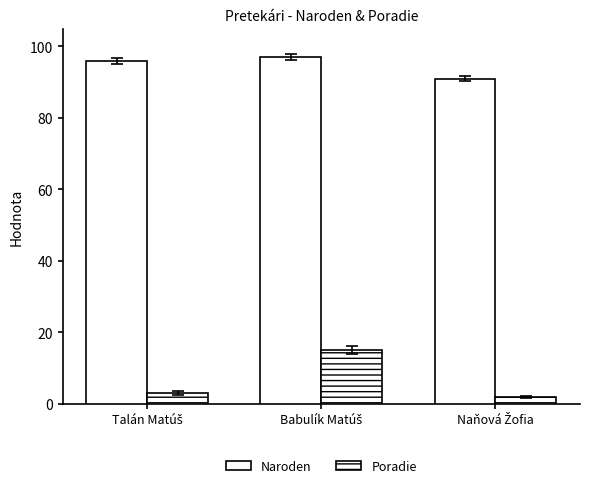

How many data points does each series have?

3